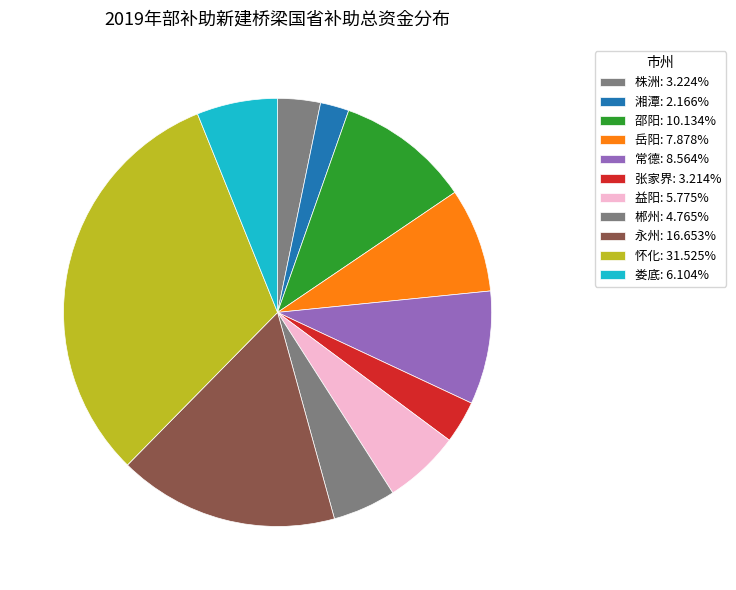

True or false: 湘潭 accounts for 9% of the total.

False